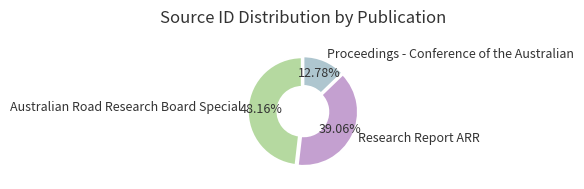

What is the smallest slice in the pie chart?

Proceedings - Conference of the Australian